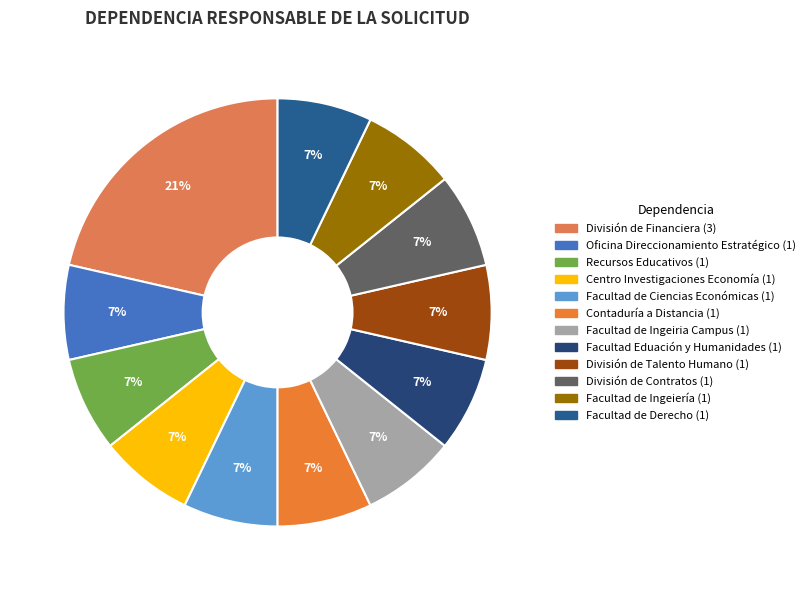

To the nearest percent, what is the difference between the largest and smallest slice percentages?

14%